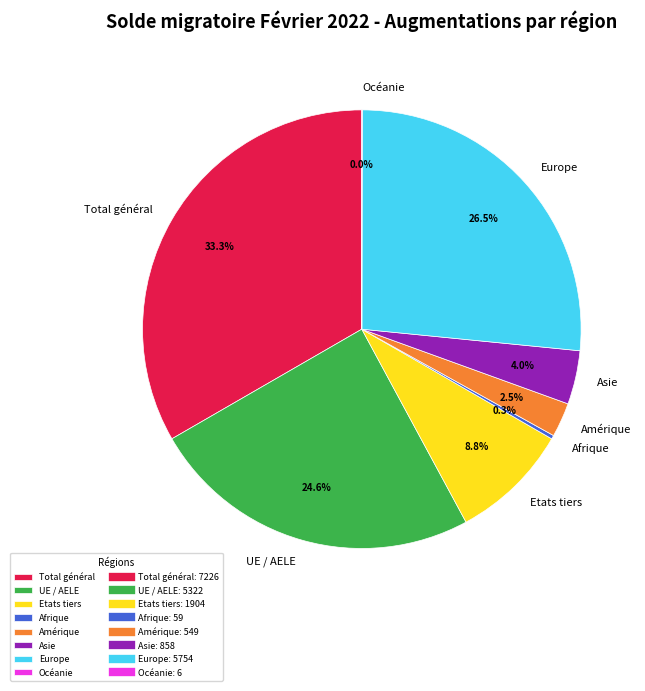

Is there any slice that represents more than half of the pie?

No